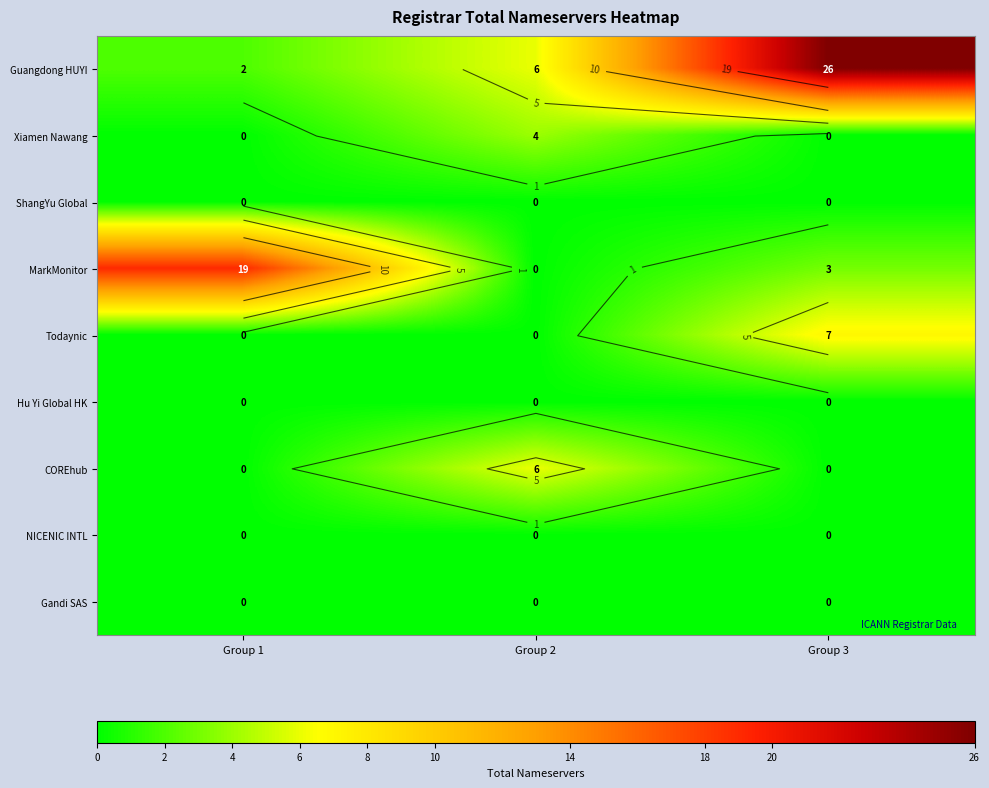

Is it true that COREhub equals 0 at Group 3?

True